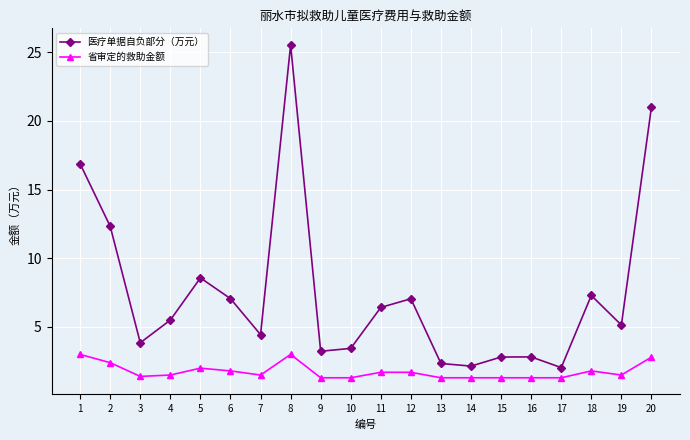

Which series has the widest spread of values?

医疗单据自负部分（万元）